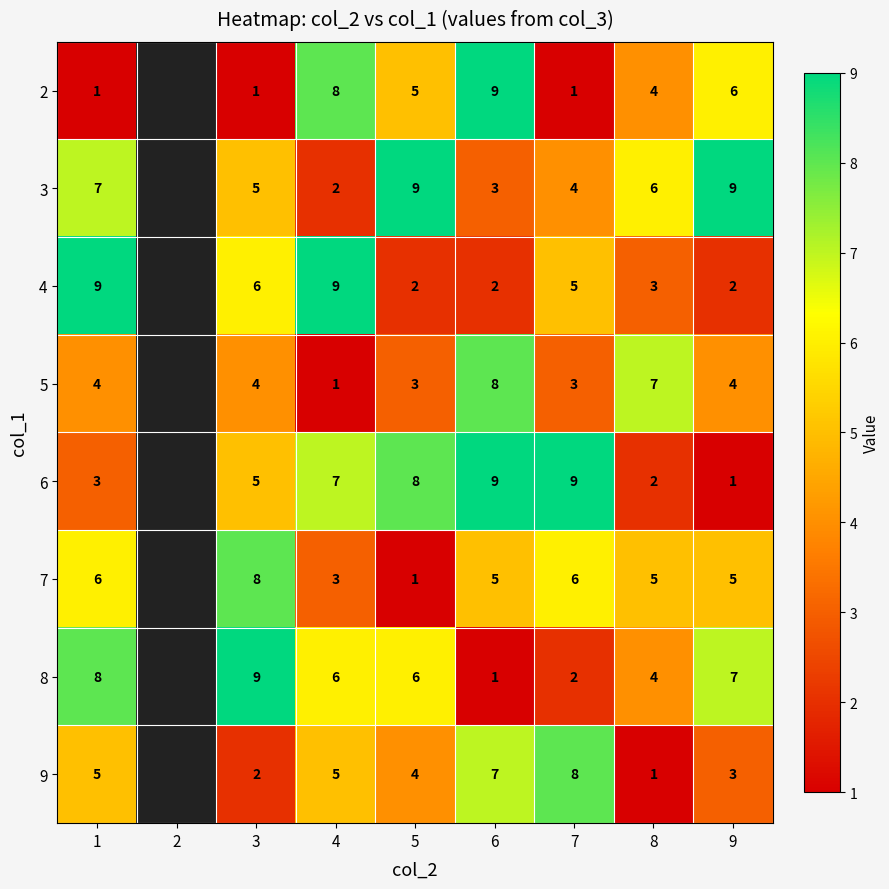

Is it true that 3 equals 1.6 at 1?

False